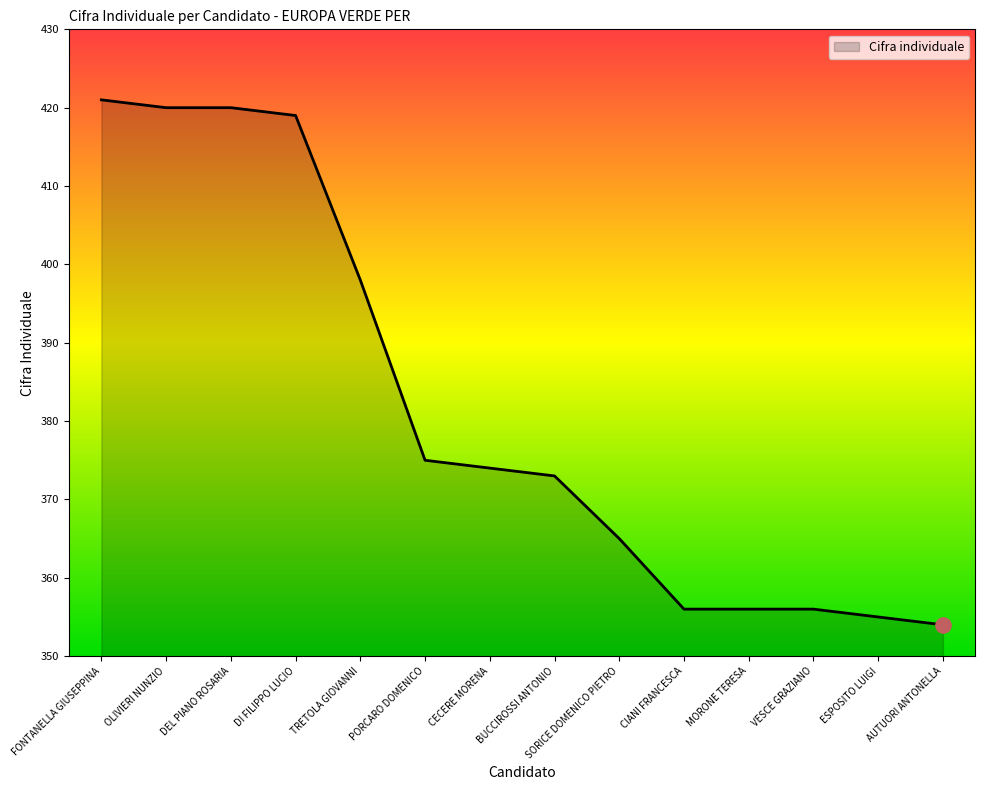

Approximately how many times larger is the value at AUTUORI ANTONELLA compared to BUCCIROSSI ANTONIO?

0.9